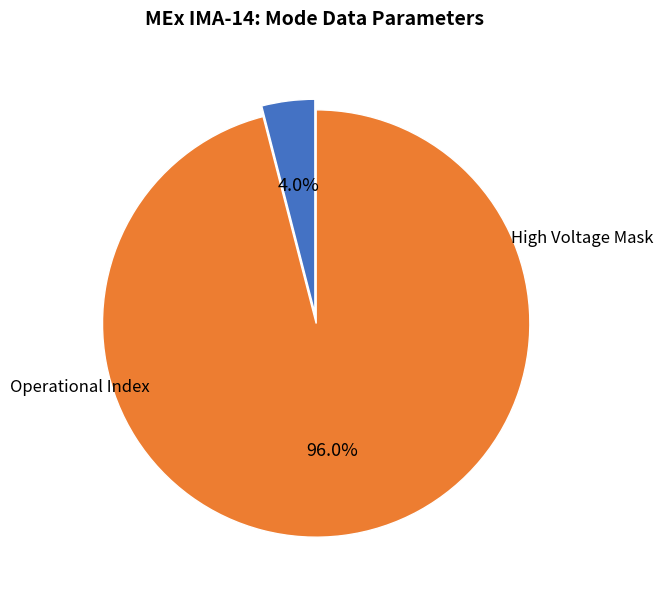

How many slices are in this pie chart?

2